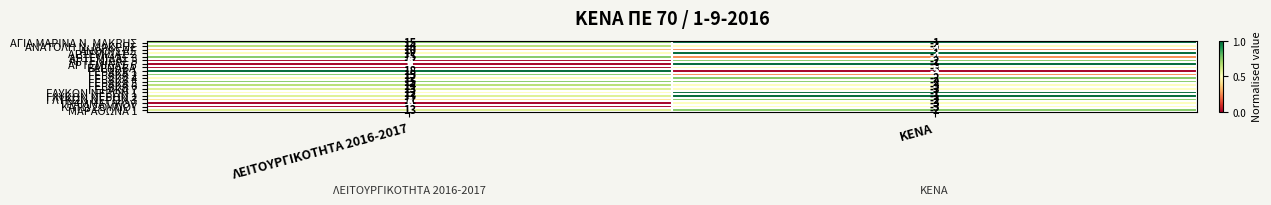

What value does the ΓΕΡΑΚΑ 4 series have at ΛΕΙΤΟΥΡΓΙΚΟΤΗΤΑ 2016-2017?

12